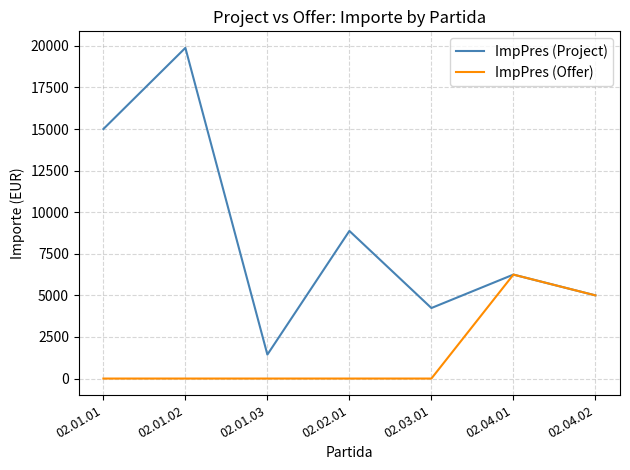

Where is ImpPres (Offer) nearest to the value 3125?

02.04.02